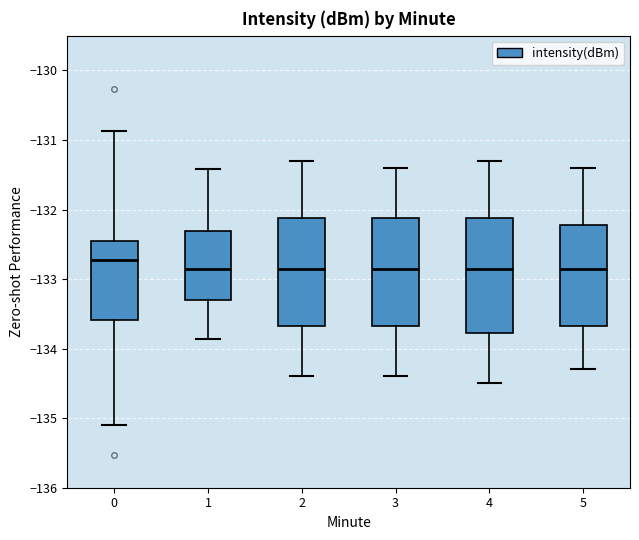

Which box is the tallest, from its lower edge to its upper edge?

4